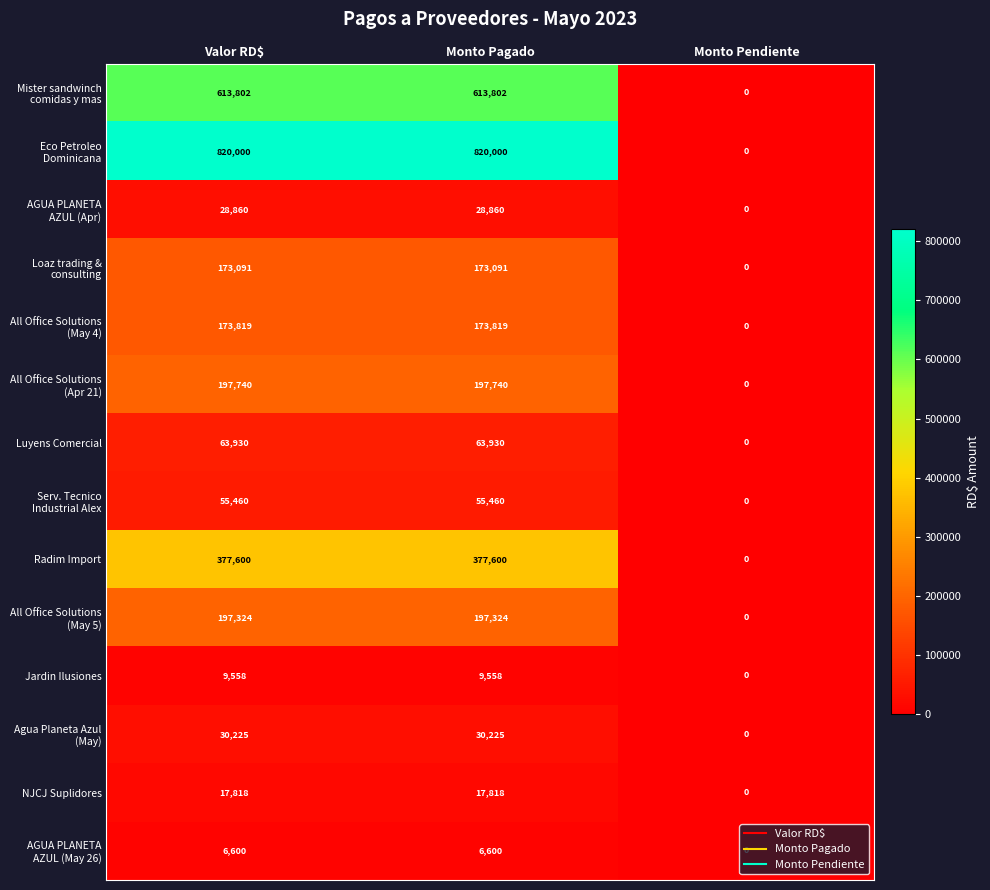

What is the total value across all series at Valor RD$?

2765827